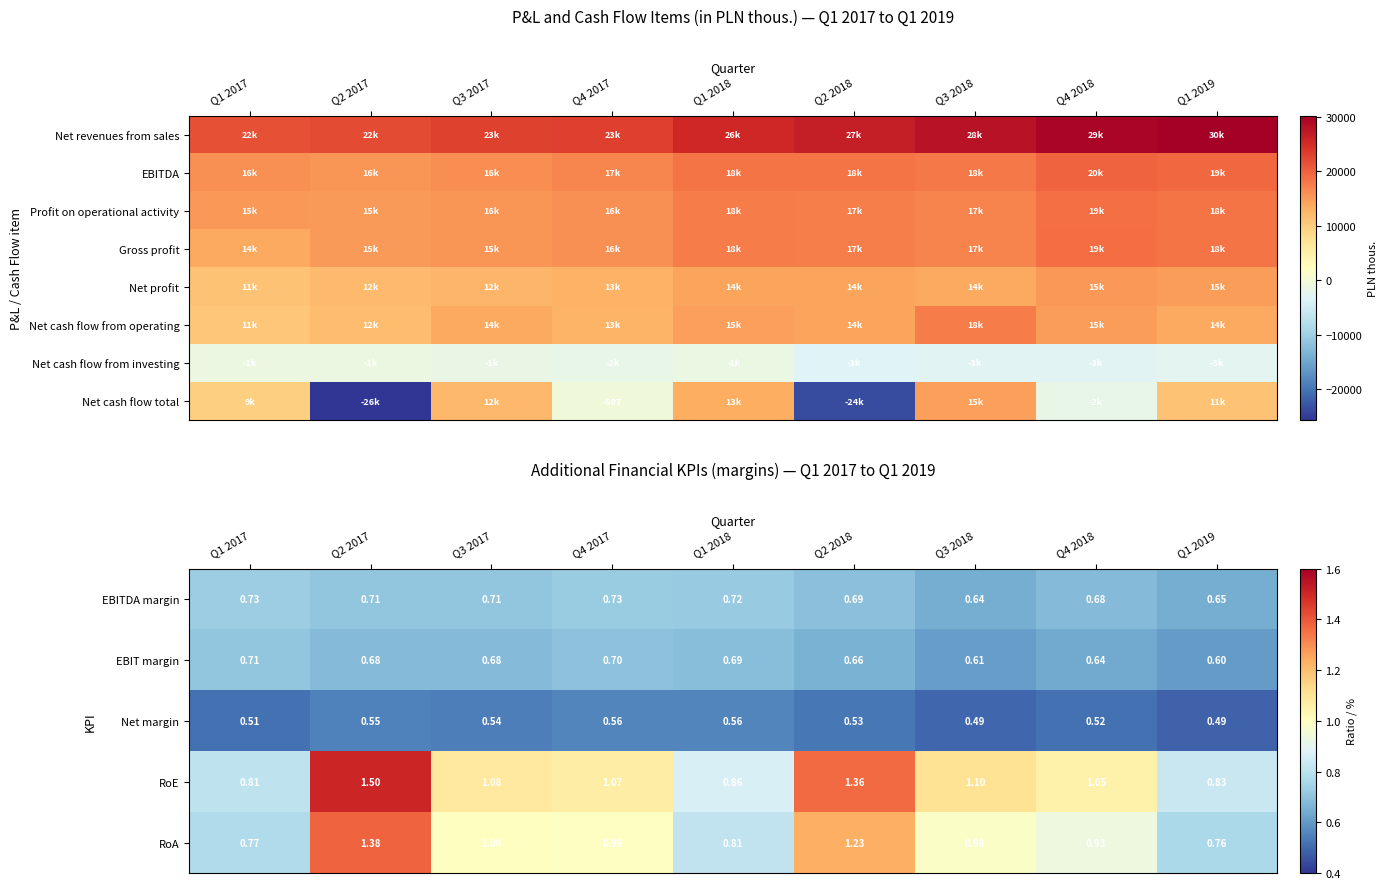

The value of Net cash flow from operating at Q3 2017 is 23251.3. True or false?

False